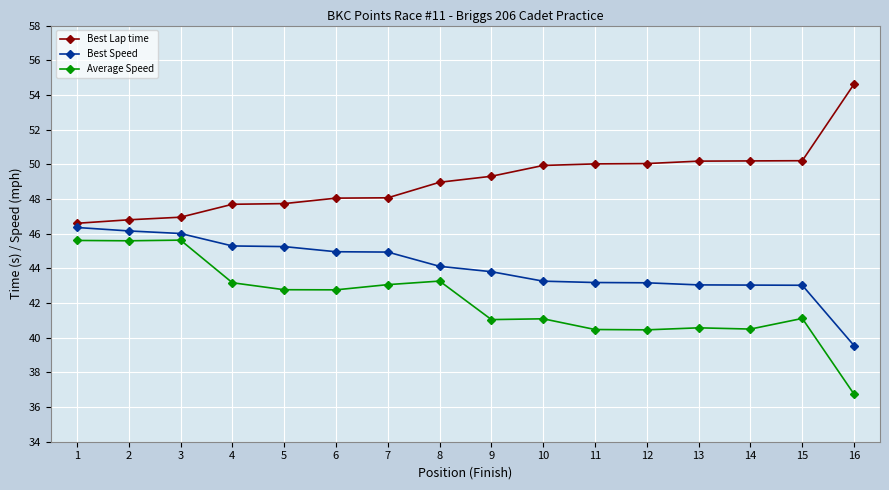

True or false: Average Speed has a value of 62.3 at 1.

False